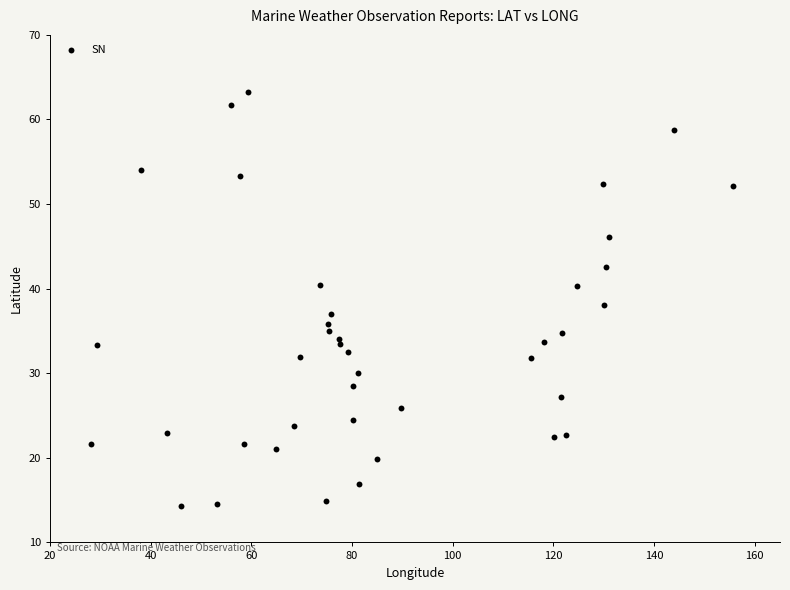

What is the range of Y values (max minus min)?

49.0